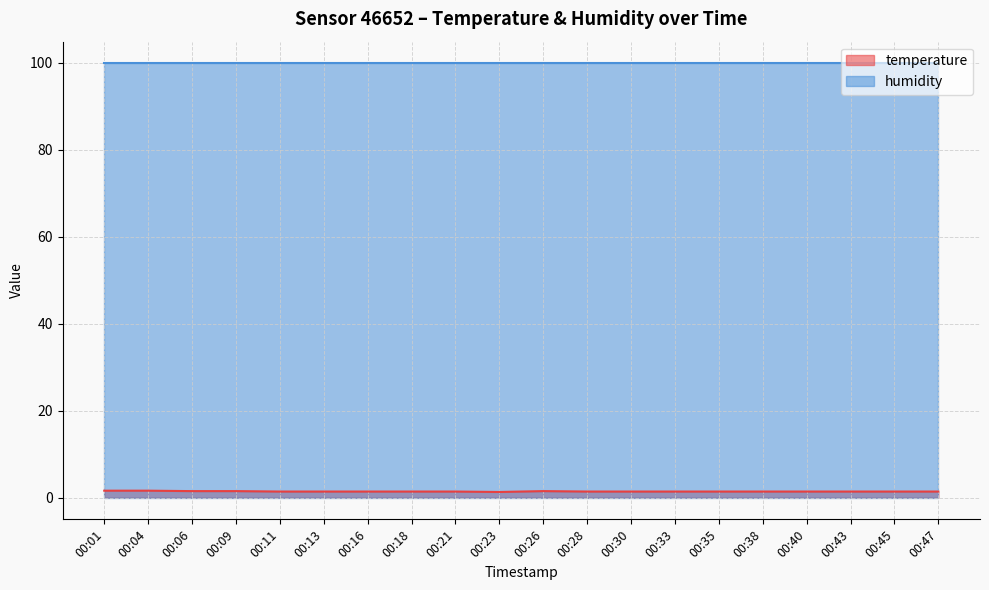

Which series has the largest range (max minus min)?

temperature